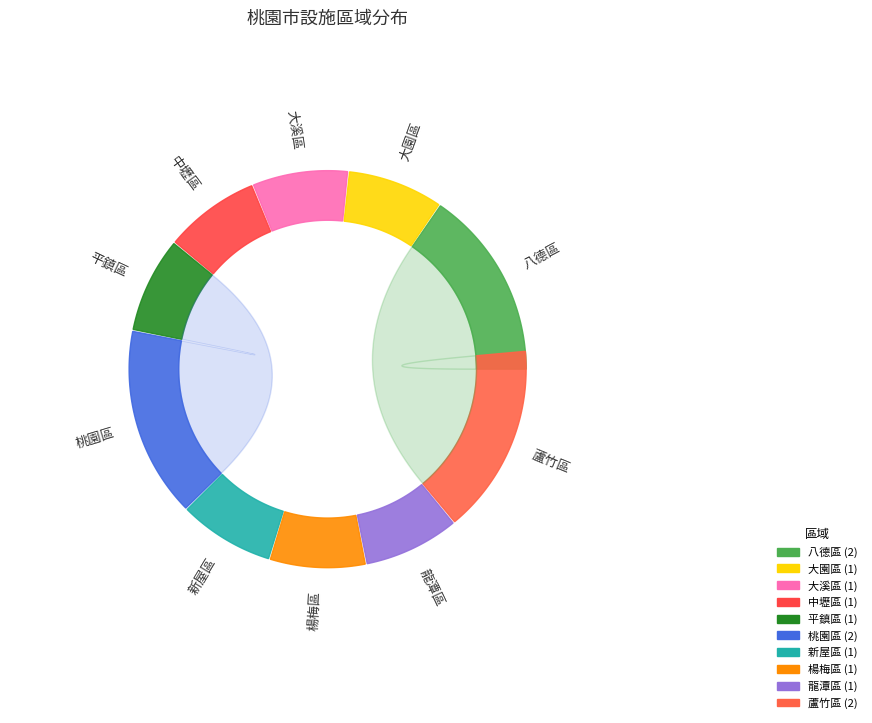

To the nearest percent, what is the difference between the 新屋區 and 桃園區 slice percentages?

8%